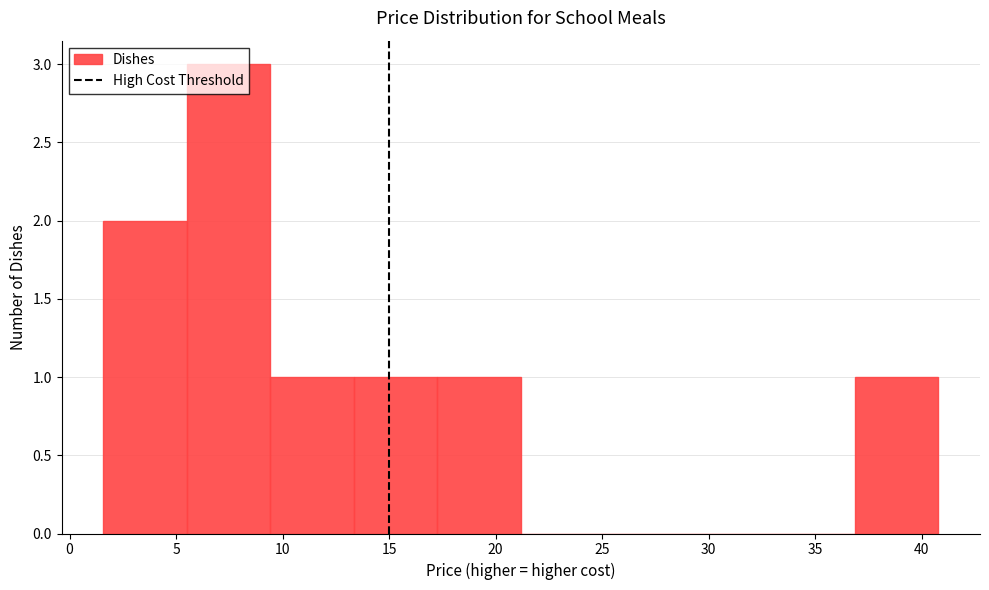

Over which range of the x-axis is the bar tallest?

5.5 to 9.5